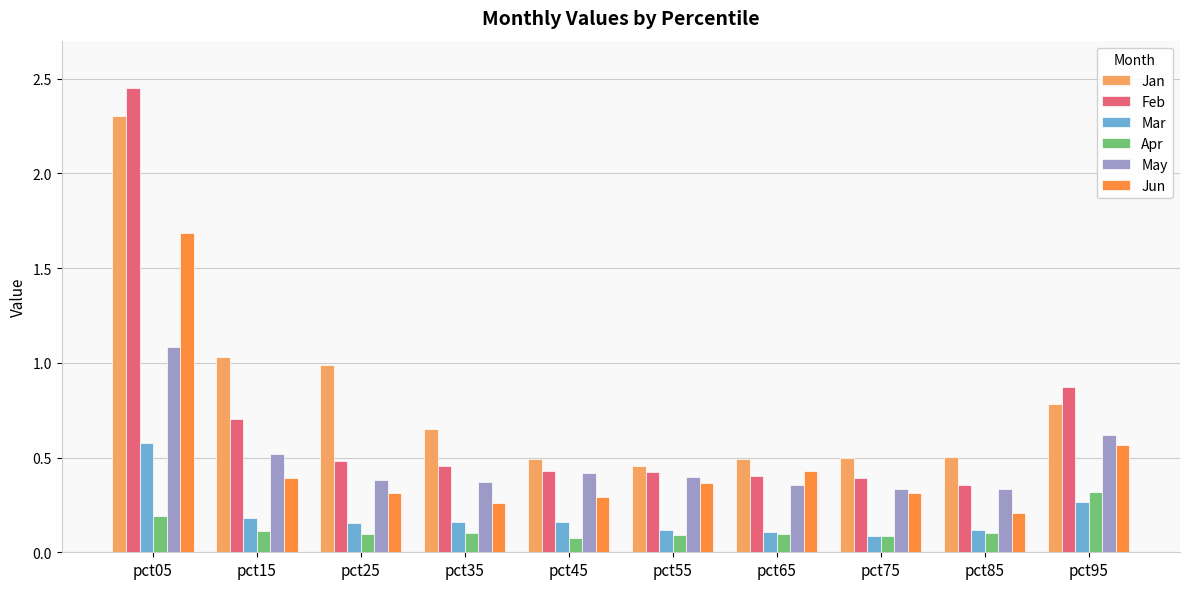

Between pct05 and pct55, which series saw the biggest shift?

Feb